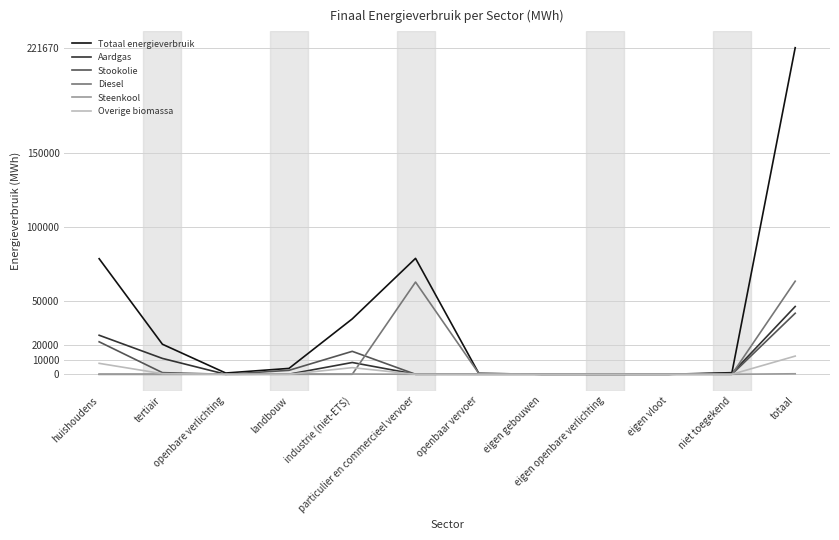

Which series has the largest range (max minus min)?

Totaal energieverbruik